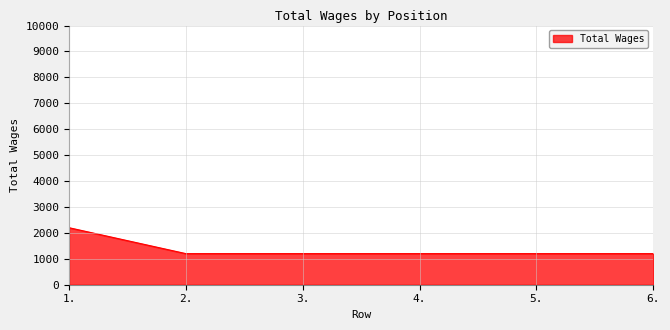

What is the sum of all values?

8200